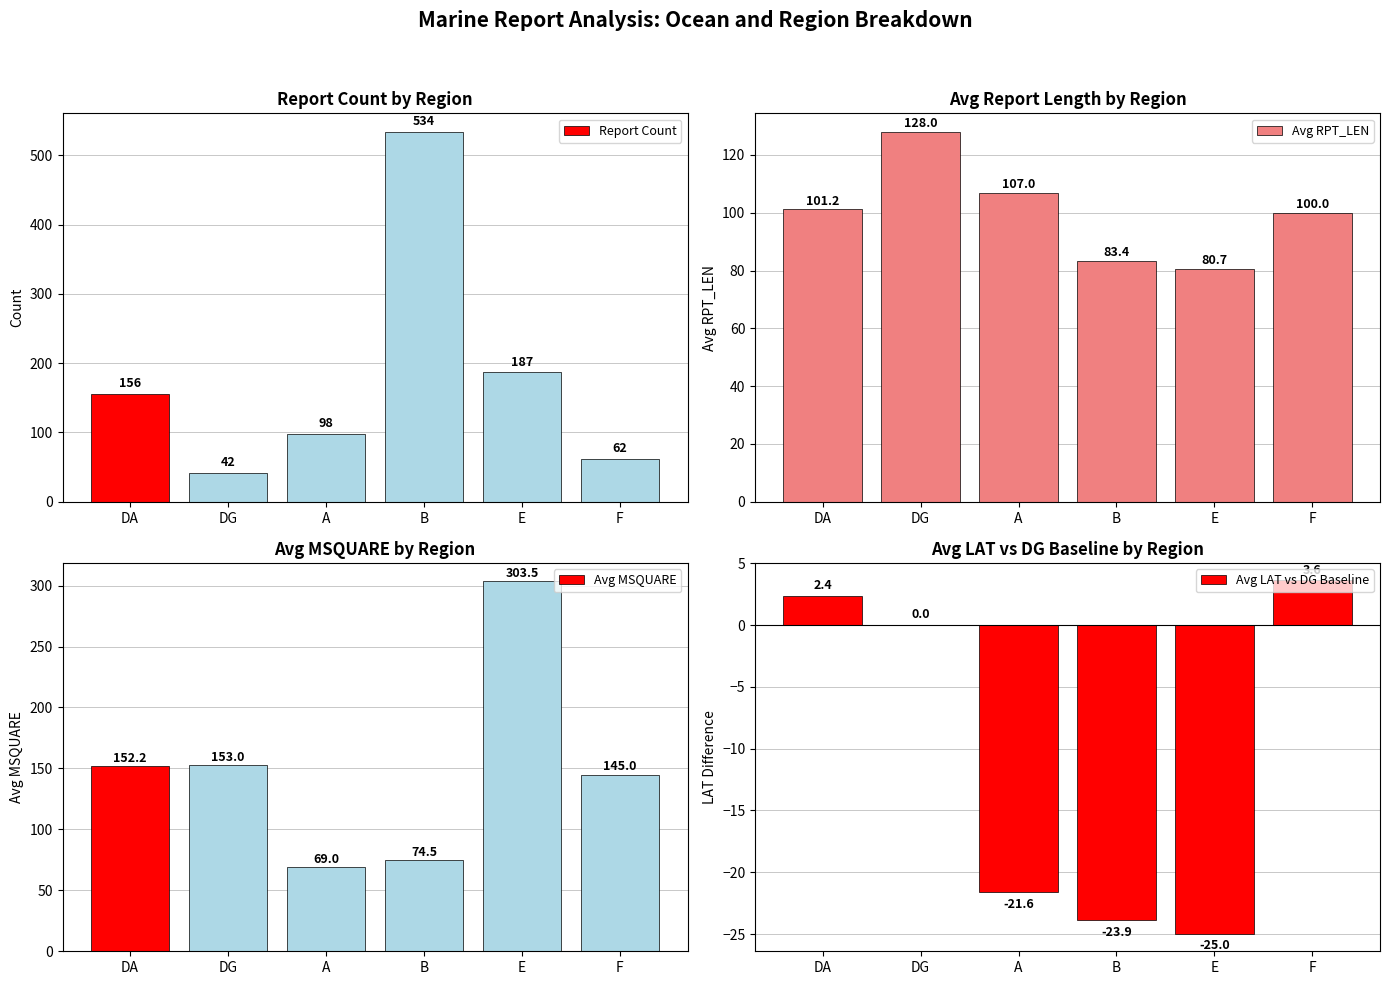

Rank the categories by Report Count value from lowest to highest.

DG, F, A, DA, E, B